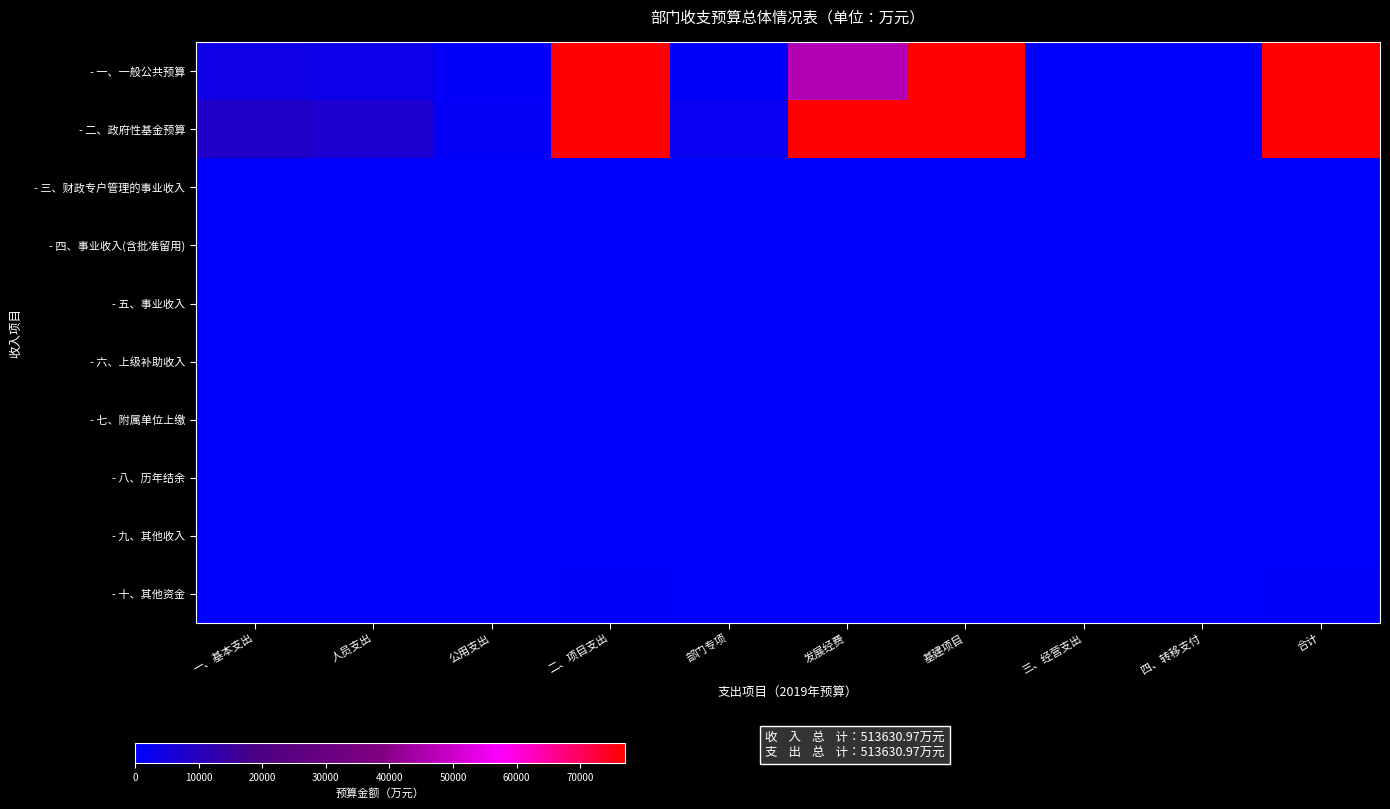

At how many categories does at least one series exceed 137016?

3